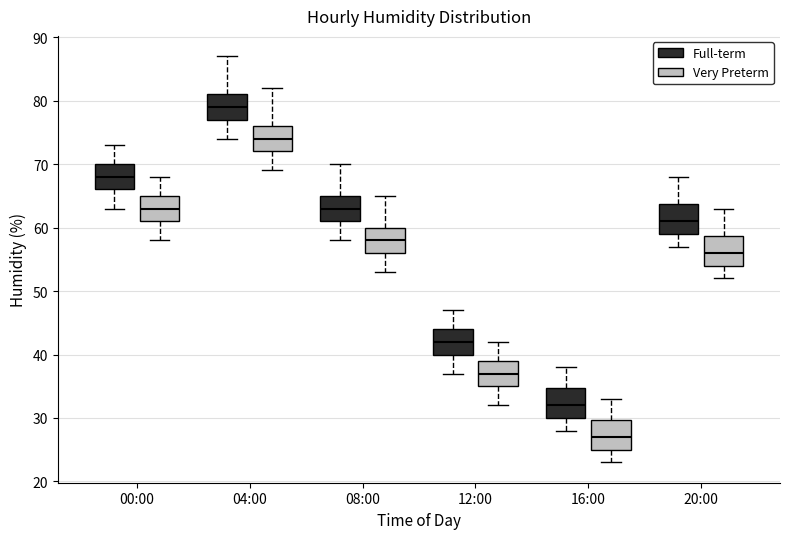

Reading left to right, read every box against the y-axis: the position of its median line, the range the box covers, and the ends of its whiskers. The values are not printed on the chart, so give them approximately, as read against the axis.

00:00 (Full-term): median 68, box 66 to 70, whiskers 63 to 73
00:00 (Very Preterm): median 63, box 61 to 65, whiskers 58 to 68
04:00 (Full-term): median 79, box 77 to 81, whiskers 74 to 87
04:00 (Very Preterm): median 74, box 72 to 76, whiskers 69 to 82
08:00 (Full-term): median 63, box 61 to 65, whiskers 58 to 70
08:00 (Very Preterm): median 58, box 56 to 60, whiskers 53 to 65
12:00 (Full-term): median 42, box 40 to 44, whiskers 37 to 47
12:00 (Very Preterm): median 37, box 35 to 39, whiskers 32 to 42
16:00 (Full-term): median 32, box 30 to 35, whiskers 28 to 38
16:00 (Very Preterm): median 27, box 25 to 30, whiskers 23 to 33
20:00 (Full-term): median 61, box 59 to 64, whiskers 57 to 68
20:00 (Very Preterm): median 56, box 54 to 59, whiskers 52 to 63